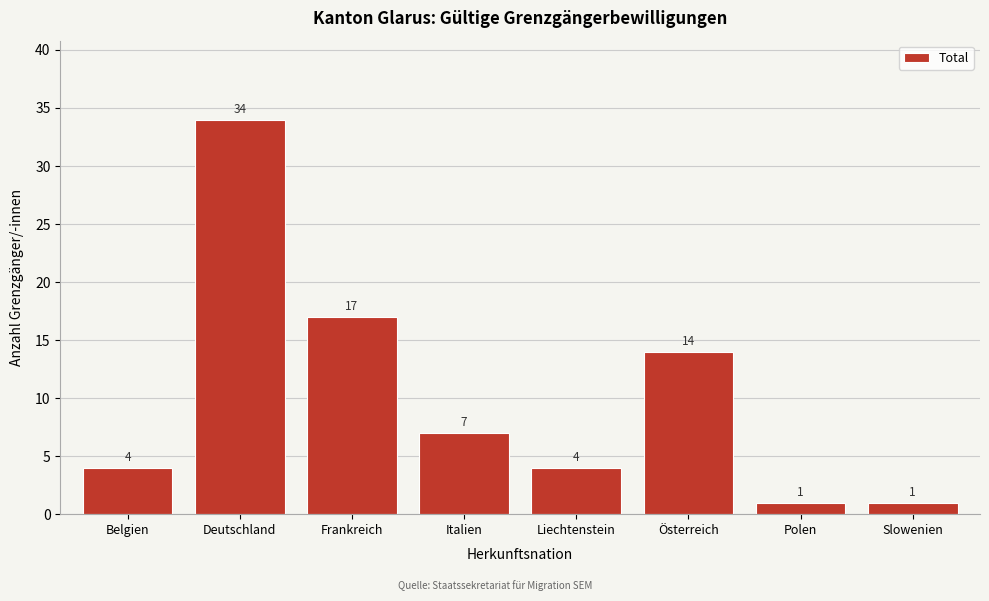

Reading left to right, list all the values displayed in this chart.

4	34	17	7	4	14	1	1